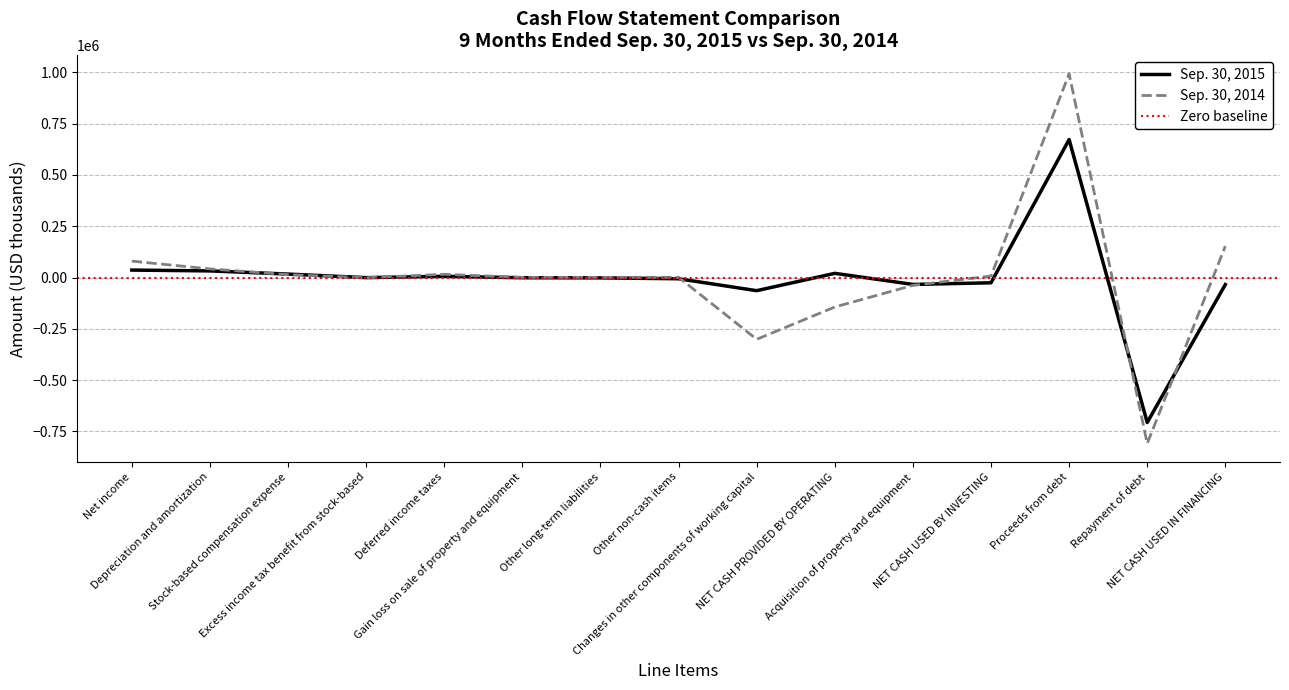

What is the difference between the Sep. 30, 2014 values at Net income and NET CASH USED BY INVESTING?

72736